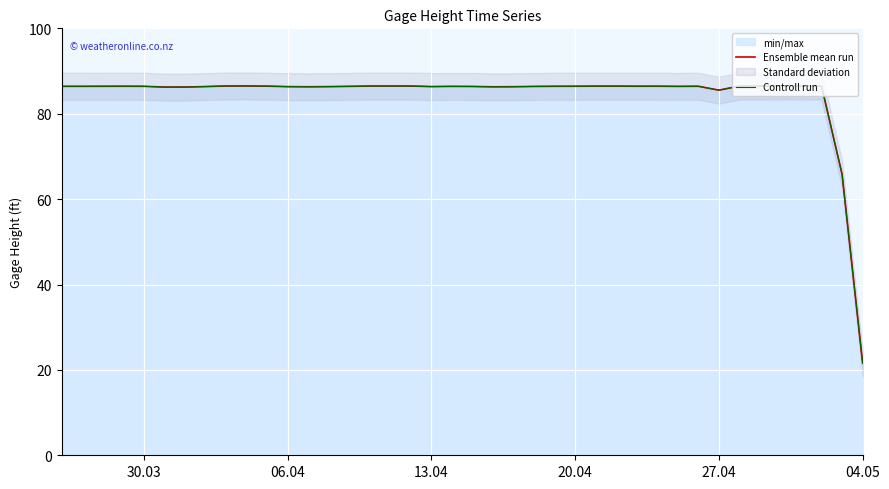

At which label does Ensemble mean run first exceed 86?

30.03